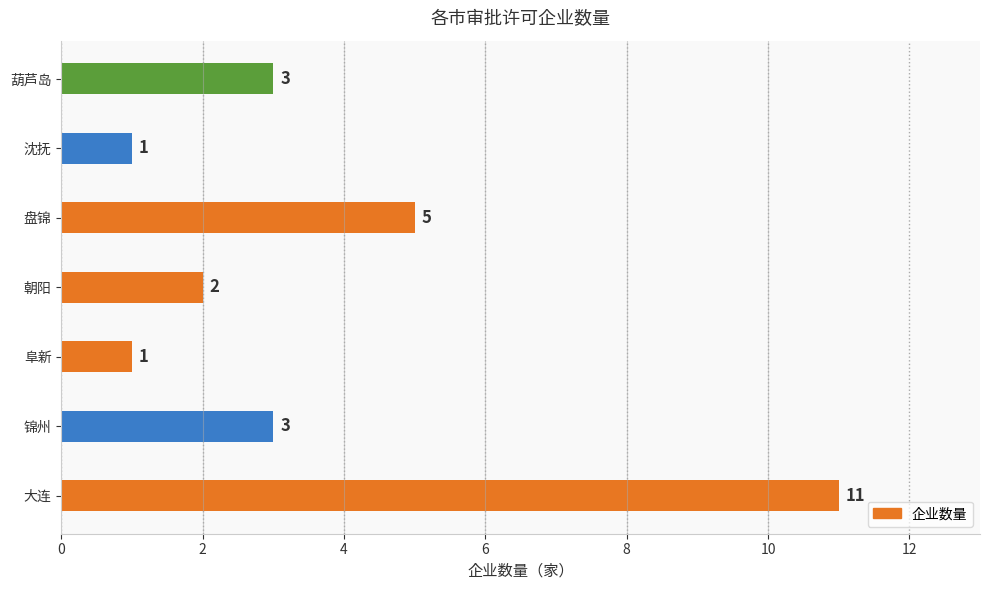

How many distinct data groups are displayed?

1